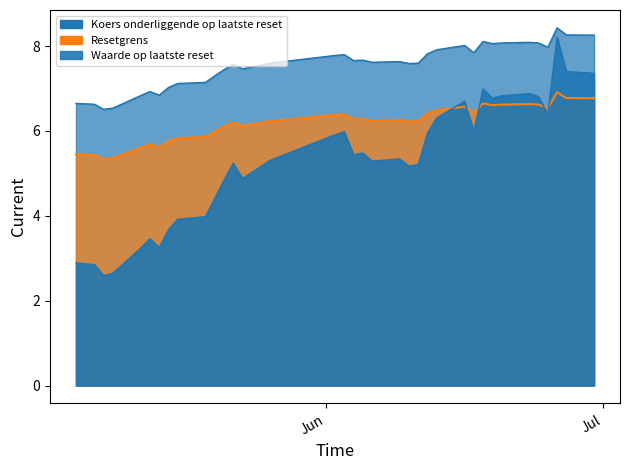

Is the value of Resetgrens at 2025-05-23 greater than the value of Koers onderliggende op laatste reset at 2025-06-05?

No